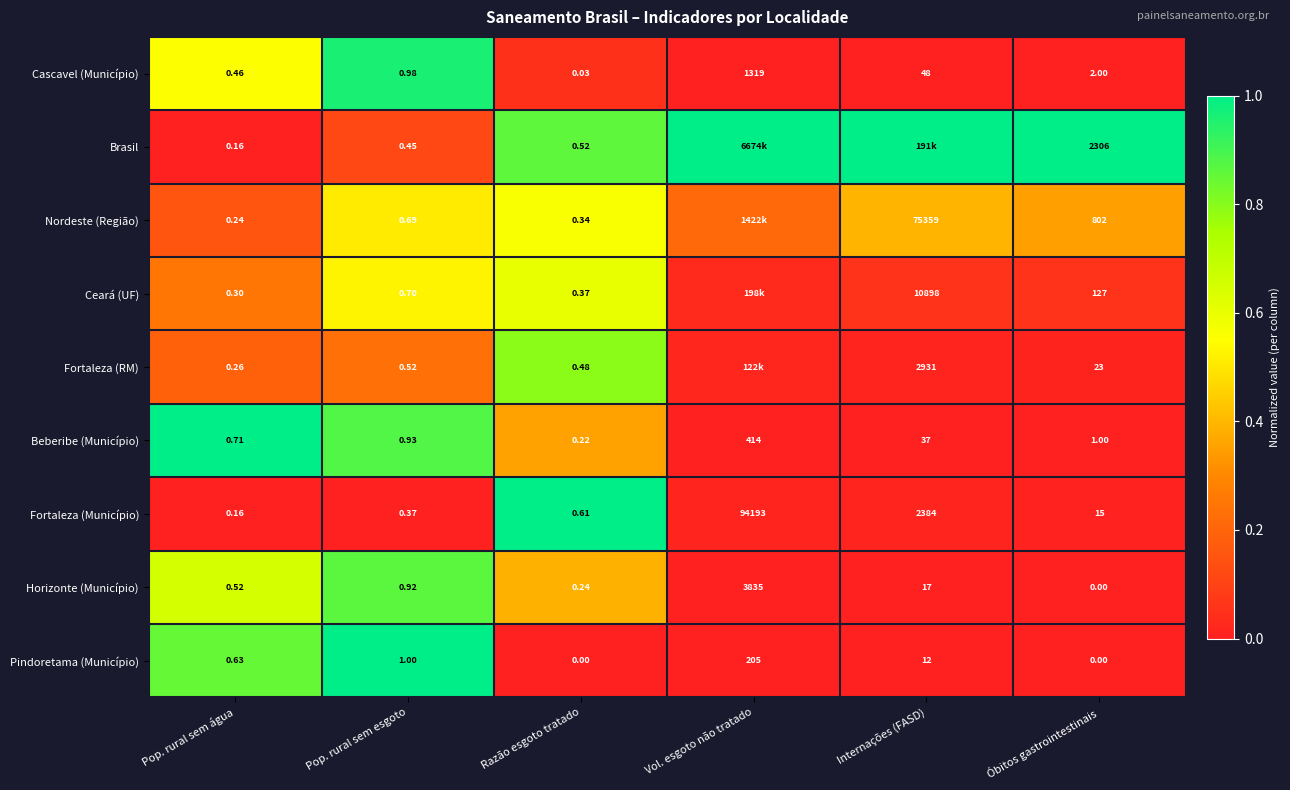

At which label is Beberibe (Município) closest to 207?

Internações (FASD)